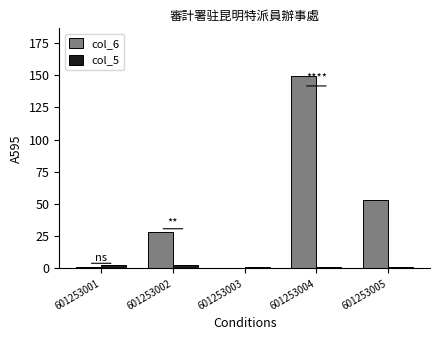

Is it true that col_6 equals 149 at 601253004?

True